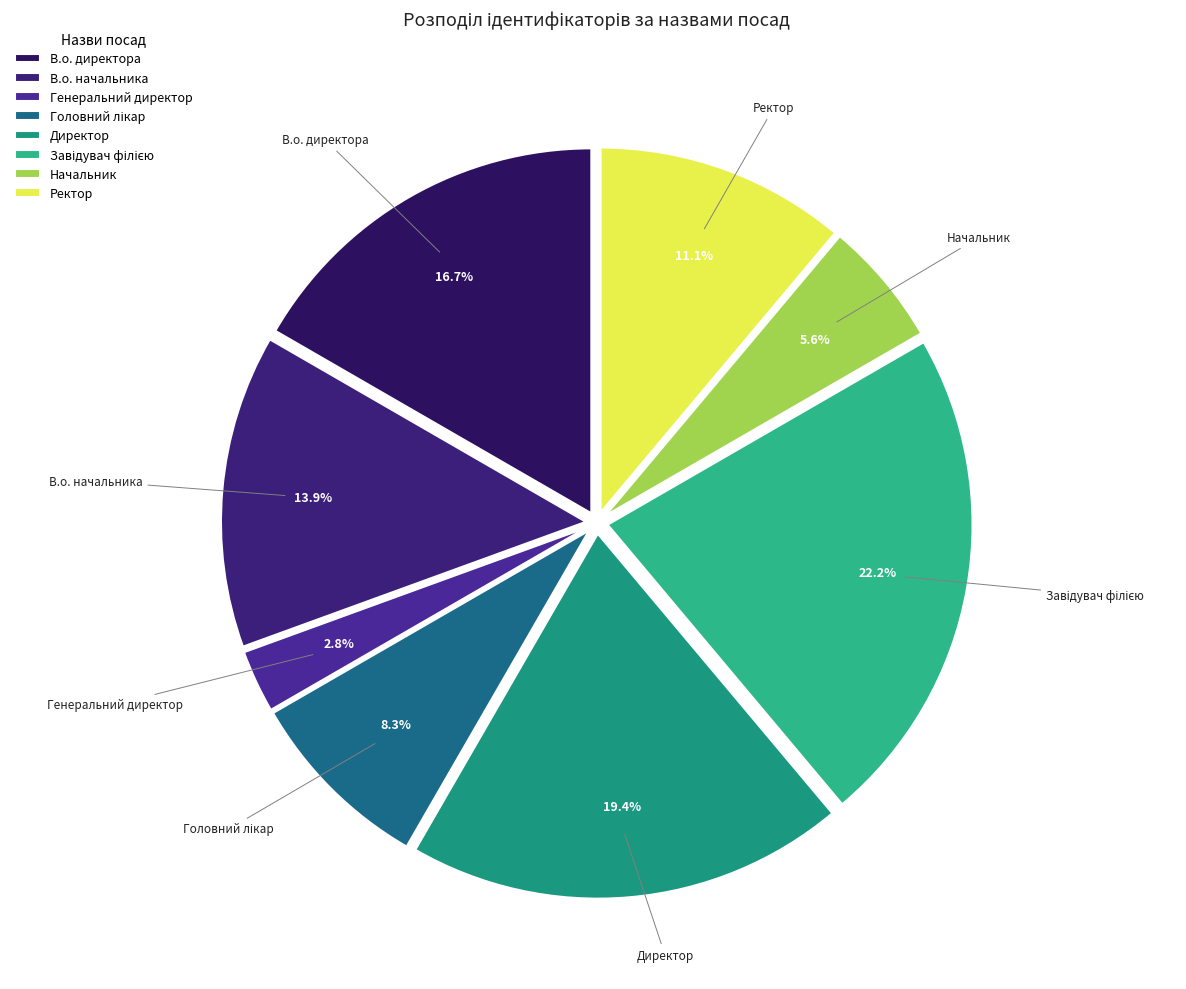

How many slices are in this pie chart?

8